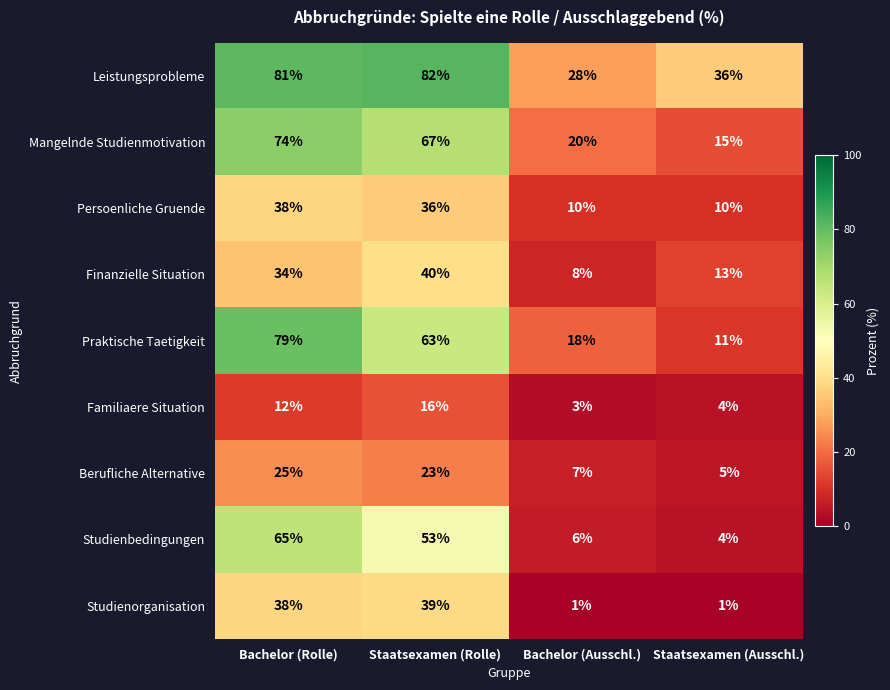

At which category is the sum across all series the highest?

Bachelor (Rolle)